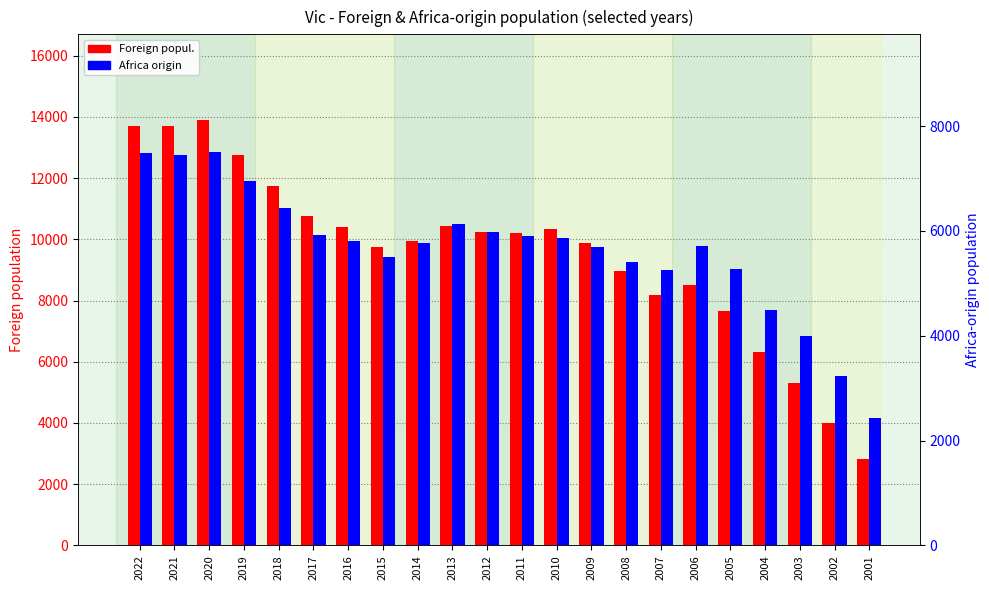

What value does the Africa origin series have at 2003?

3989